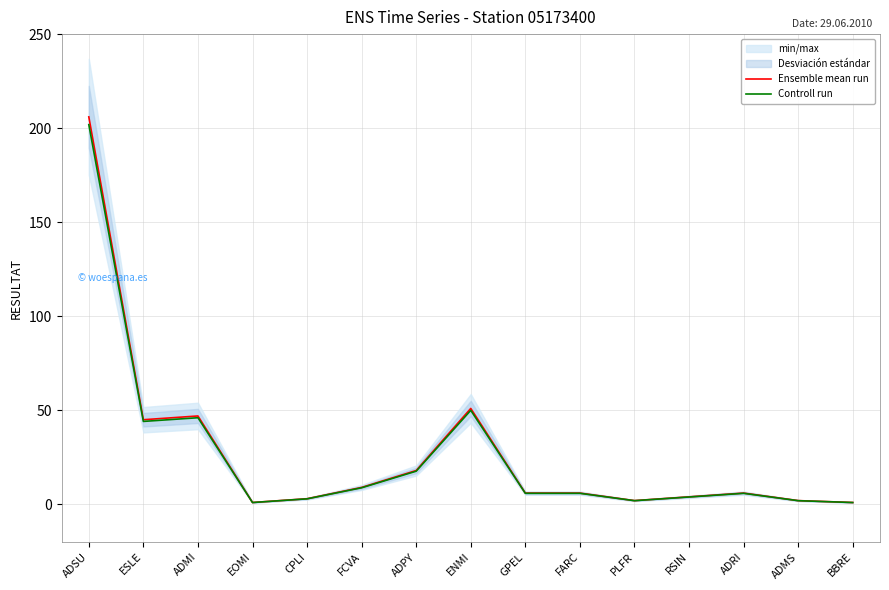

What is the difference between the Controll run values at EOMI and GPEL?

4.9